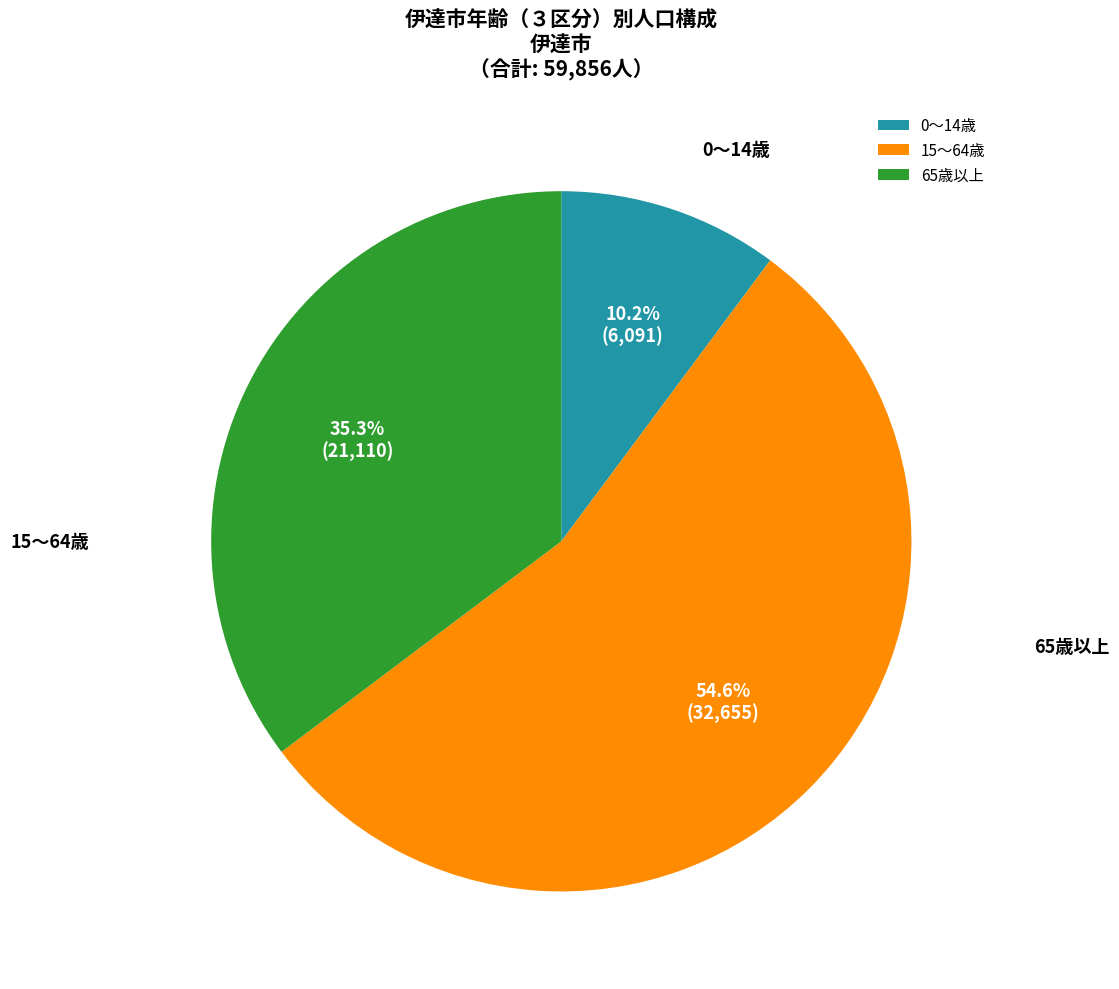

Is the sum of 0～14歳 and 15～64歳 greater than half?

Yes